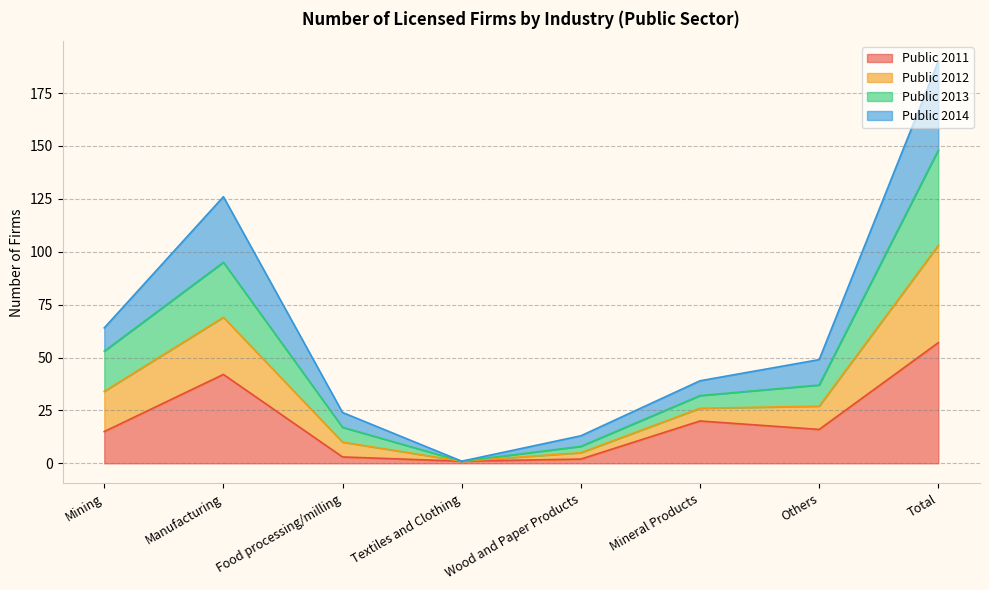

How many lines are shown in the chart?

4